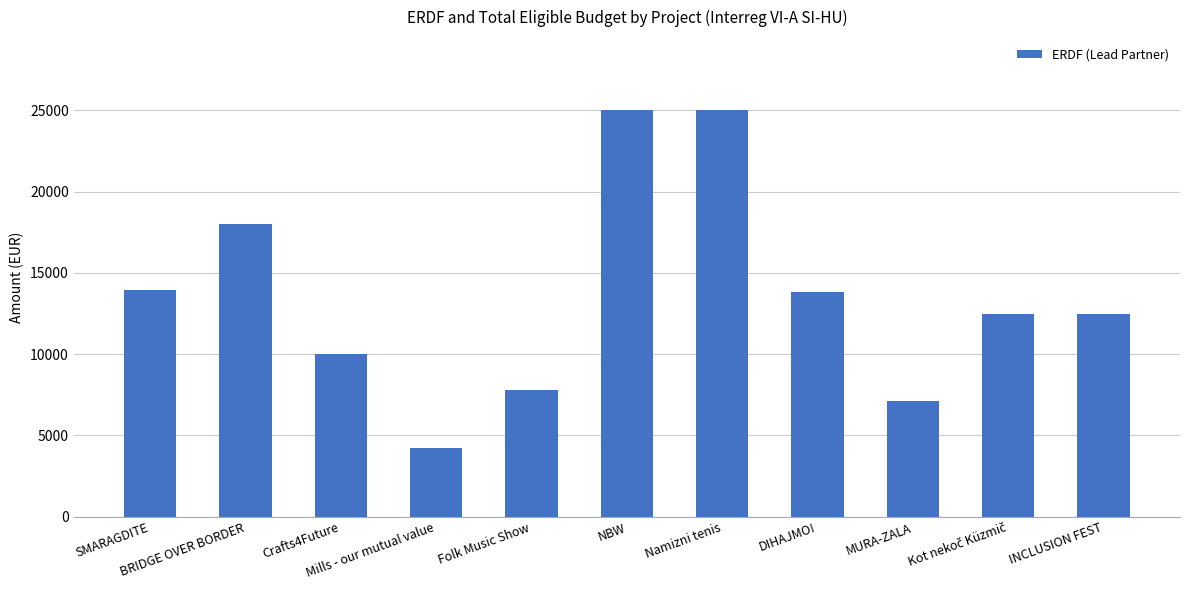

What is the change in value from DIHAJMO! to INCLUSION FEST?

-1300.0